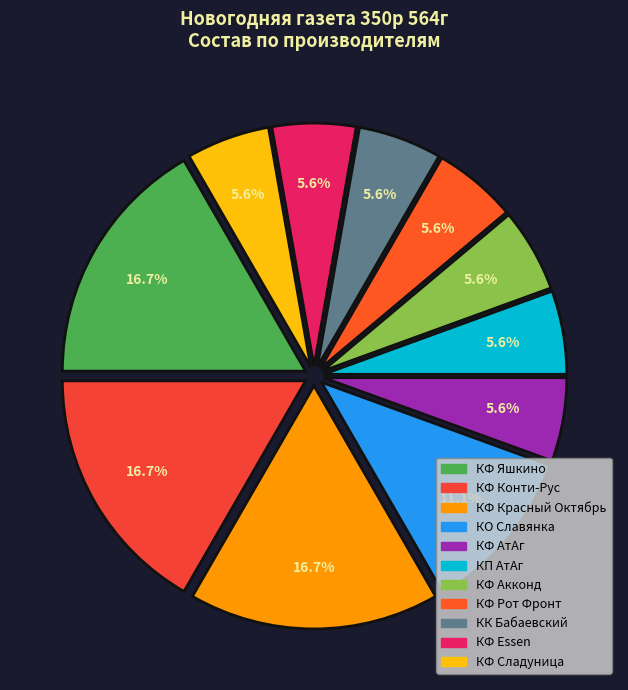

Do КФ АтАг and КФ Рот Фронт together represent more than half of the pie?

No